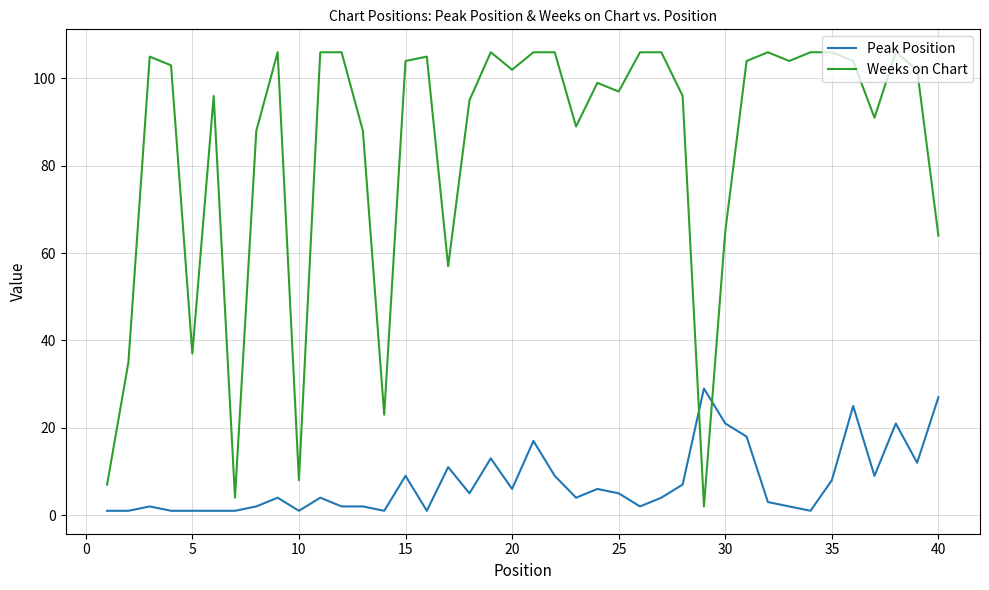

List the series in order of their overall mean, lowest first.

Peak Position, Weeks on Chart